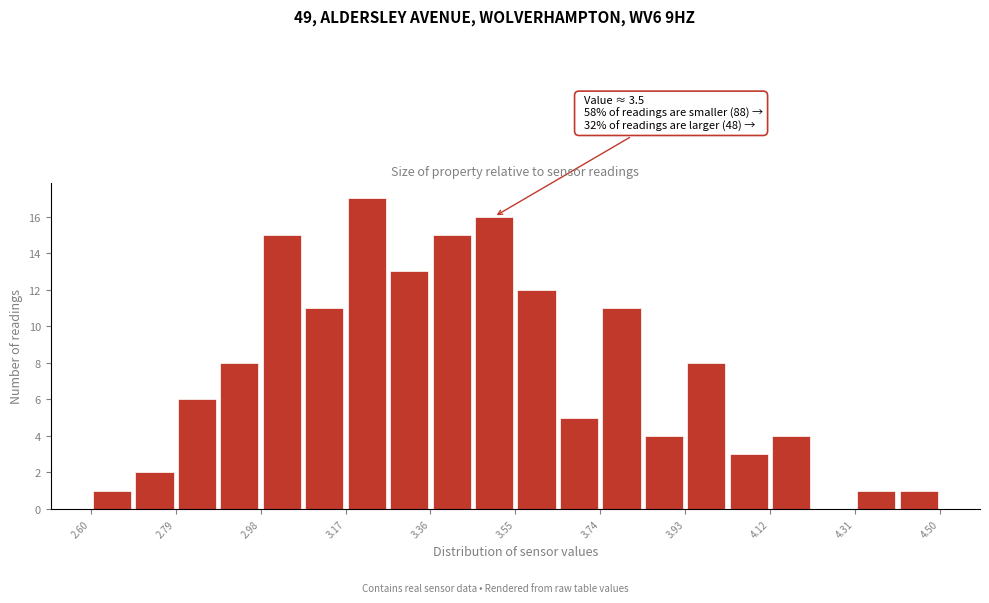

Which range on the x-axis has the tallest bar?

3.170 to 3.265